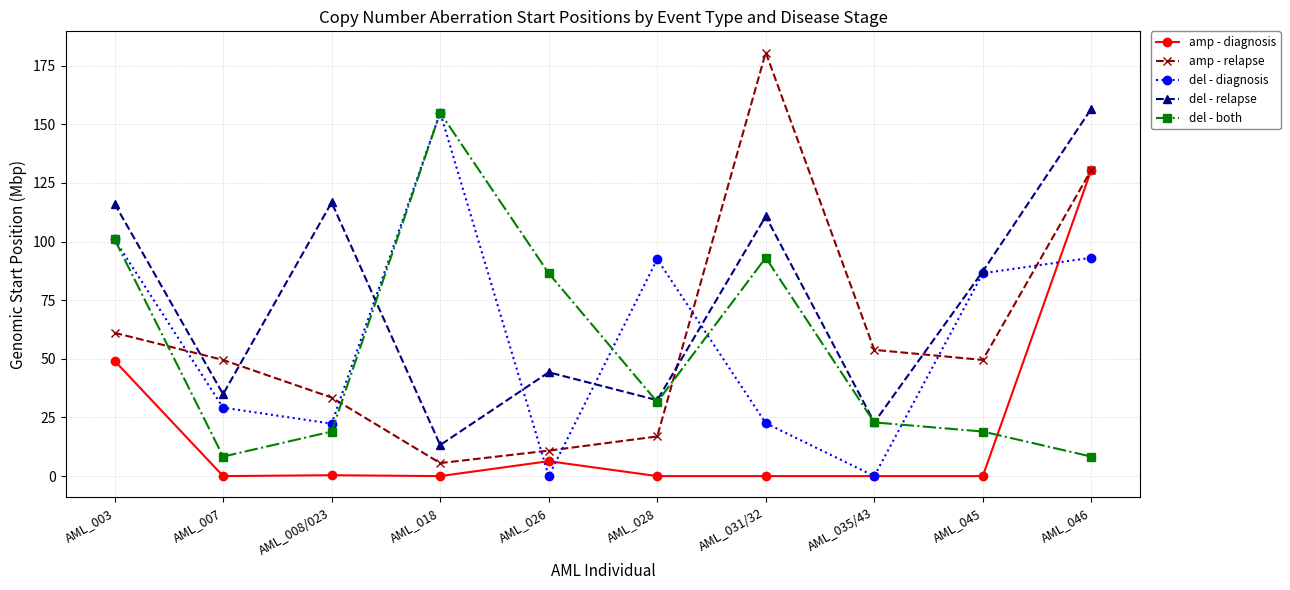

What is the value of the del - relapse point at the 6th from the left?

32.4